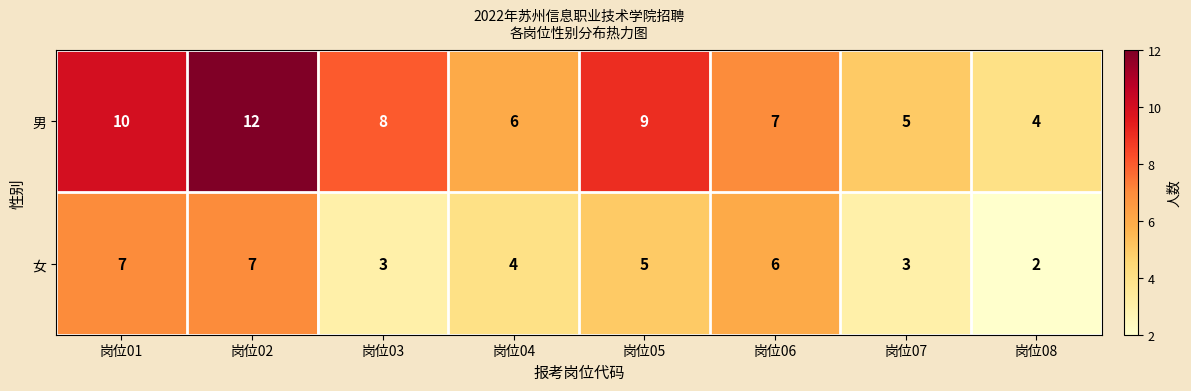

At 岗位05, list the series in order from smallest to largest.

女, 男